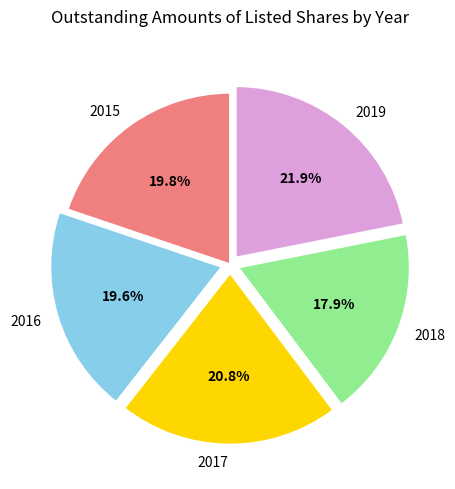

Is there a majority slice in this chart?

No